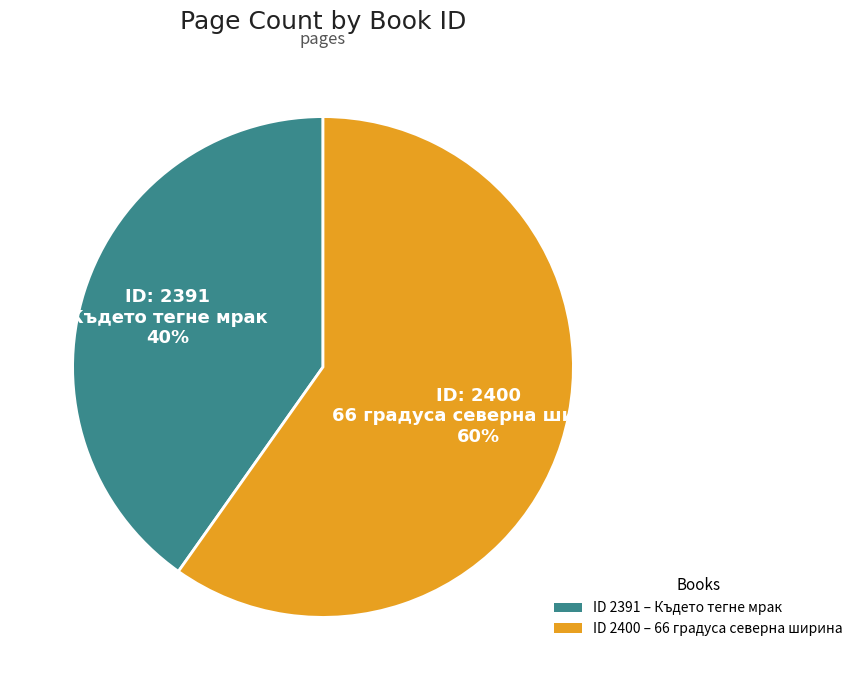

How many slices are in this pie chart?

2